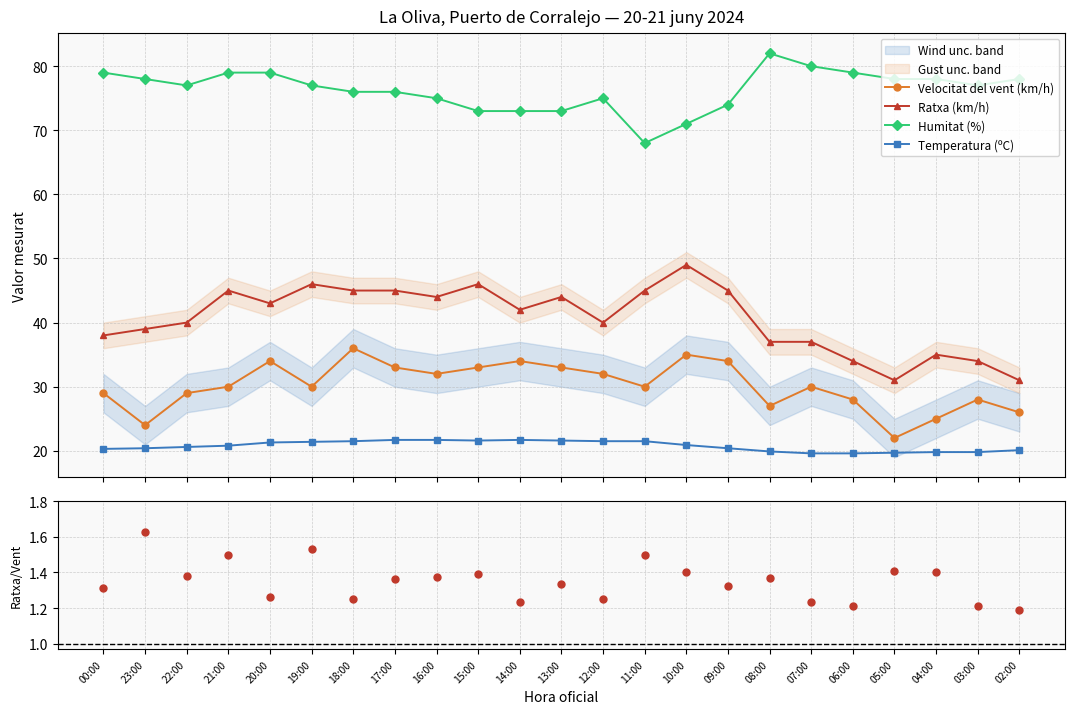

What is the greatest value displayed?

82.0